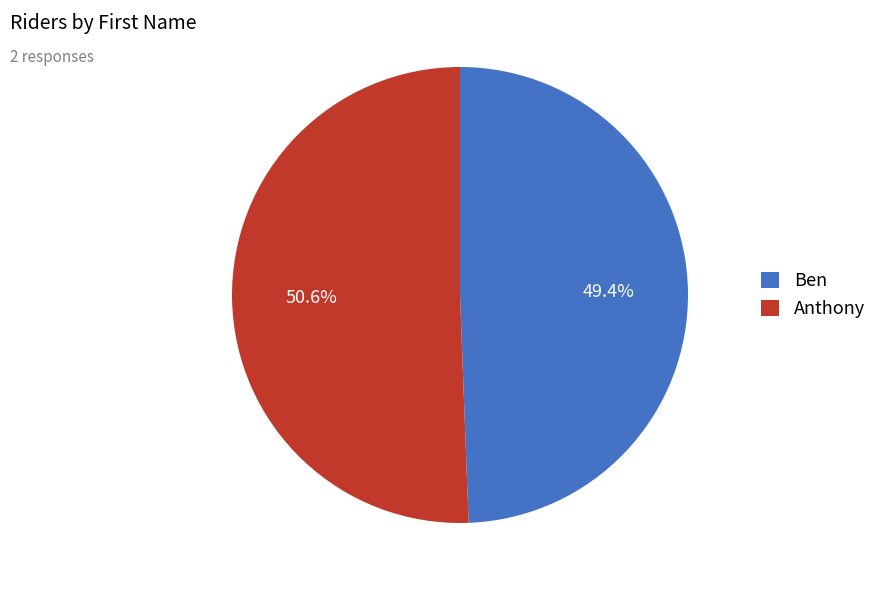

To the nearest percent, what is the difference between the largest and smallest slice percentages?

1%